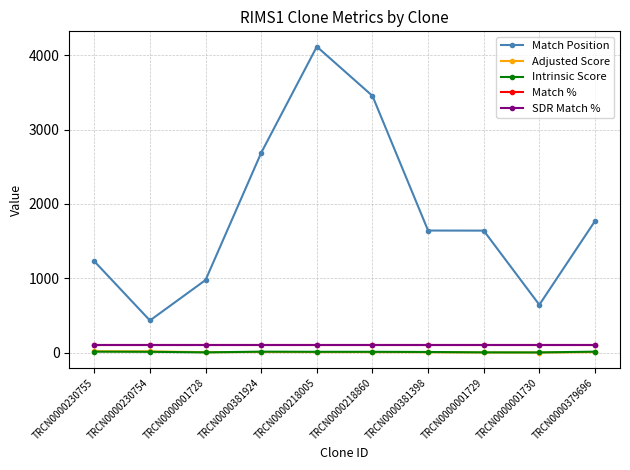

Is this an area chart (filled region under the line)?

No